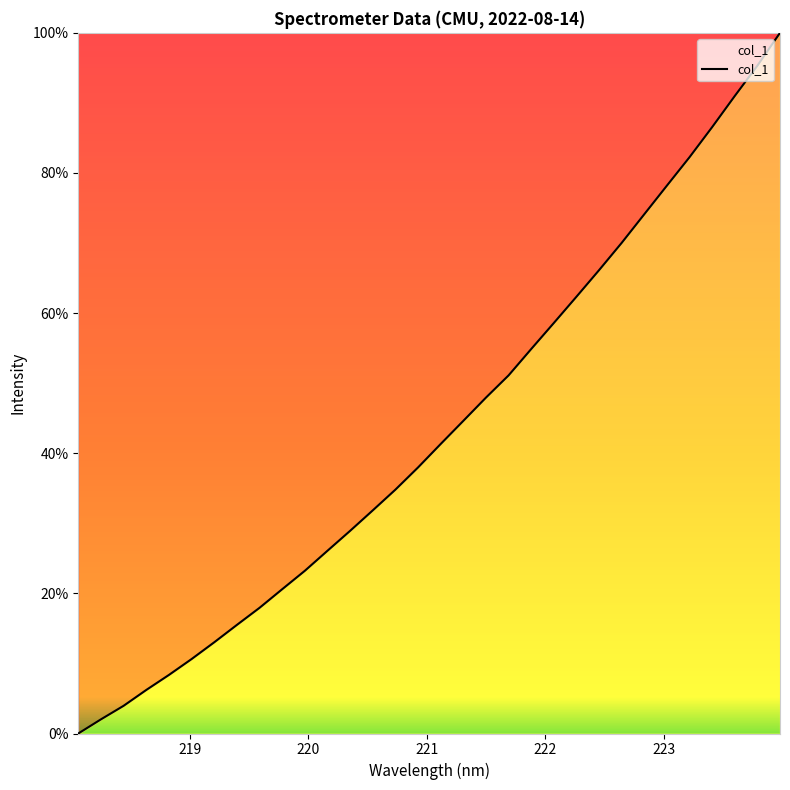

What is the difference between the maximum and minimum values?

100.0